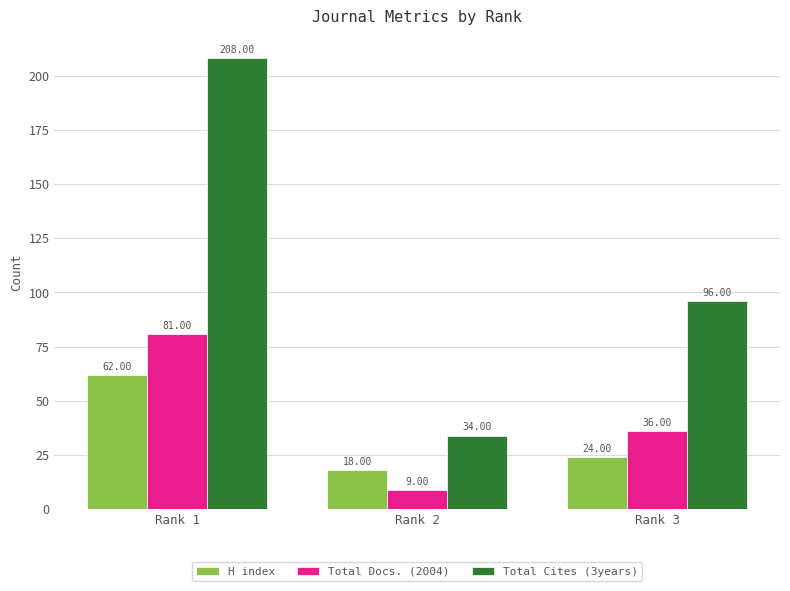

What is the difference between the highest and lowest values at Rank 1?

146